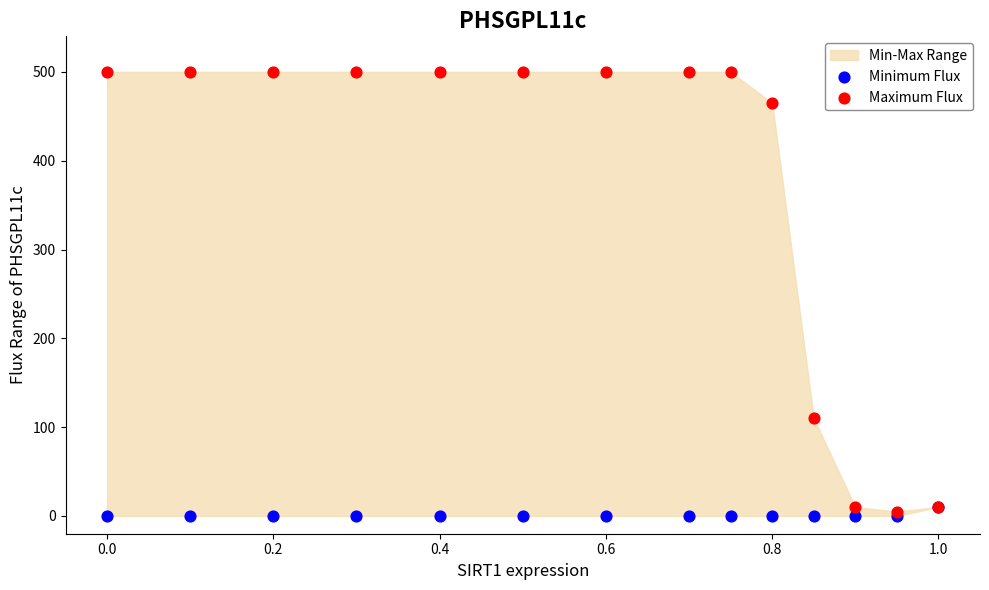

In the Maximum Flux series, what Y value is closest to 252?

110